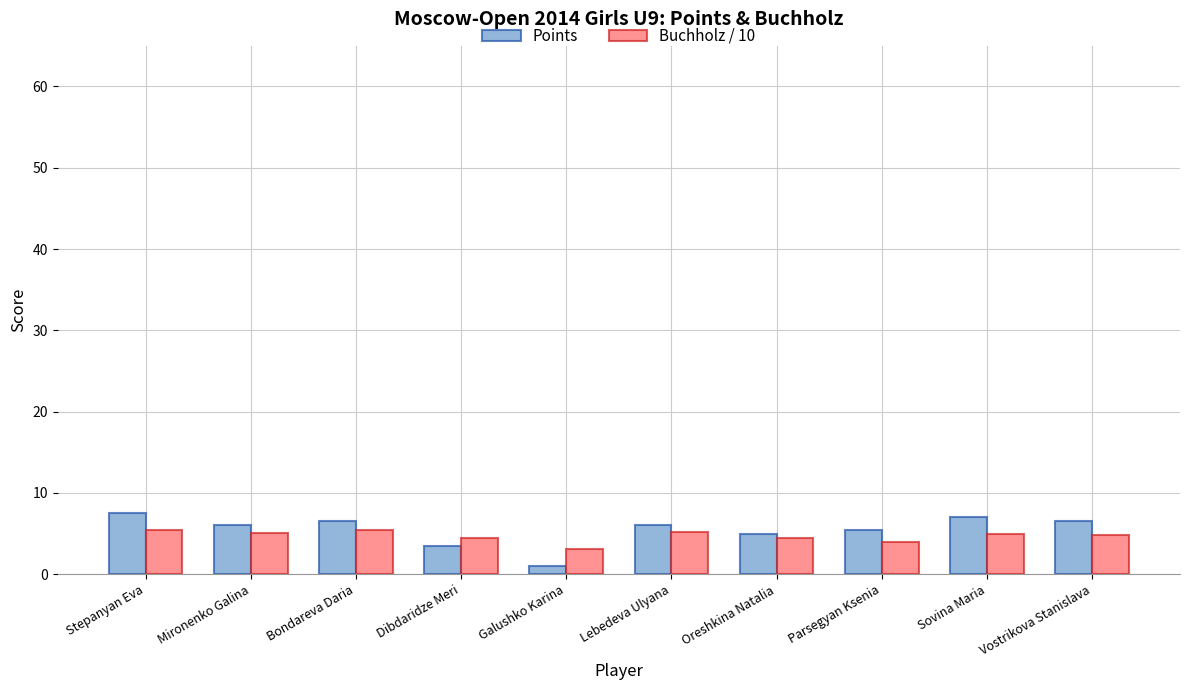

What is the difference between the maximum and minimum values in the Points series?

6.5